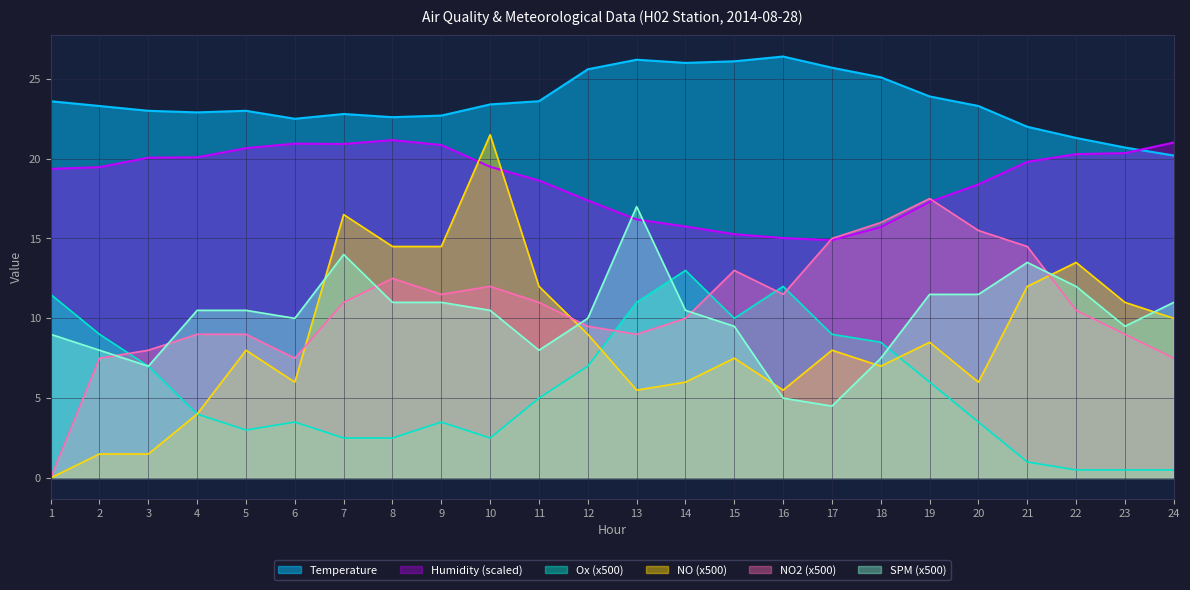

Which category has the highest value in the Humidity series?

8